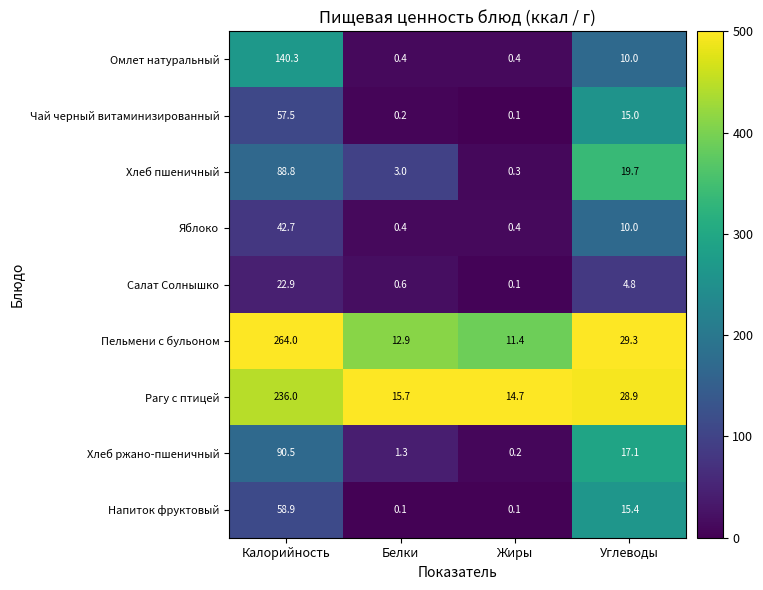

What is the minimum value shown in the chart?

0.1